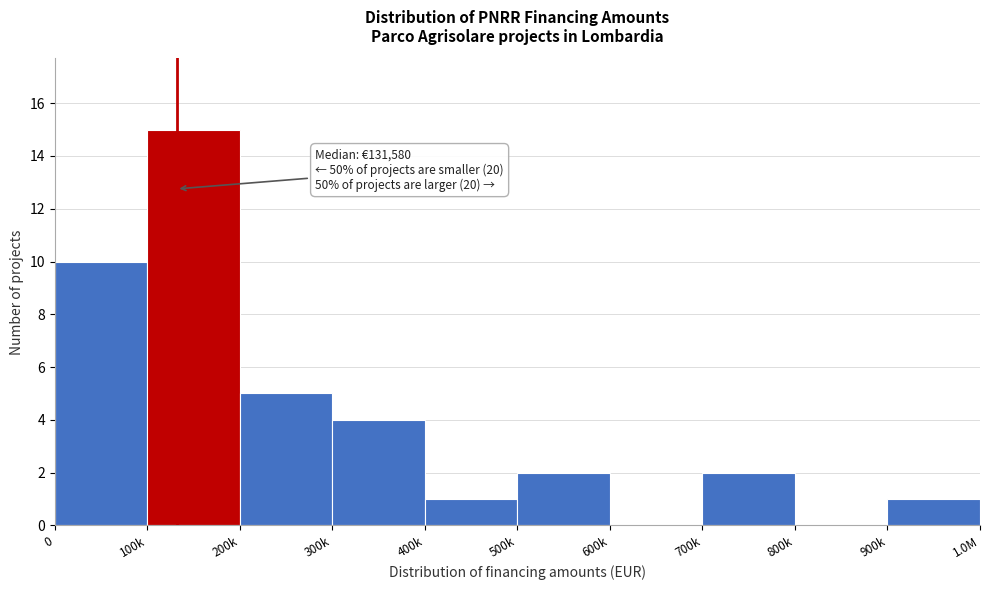

Reading right to left, list all the values displayed in this chart.

900k=1	800k=0	700k=2	600k=0	500k=2	400k=1	300k=4	200k=5	100k=15	0=10